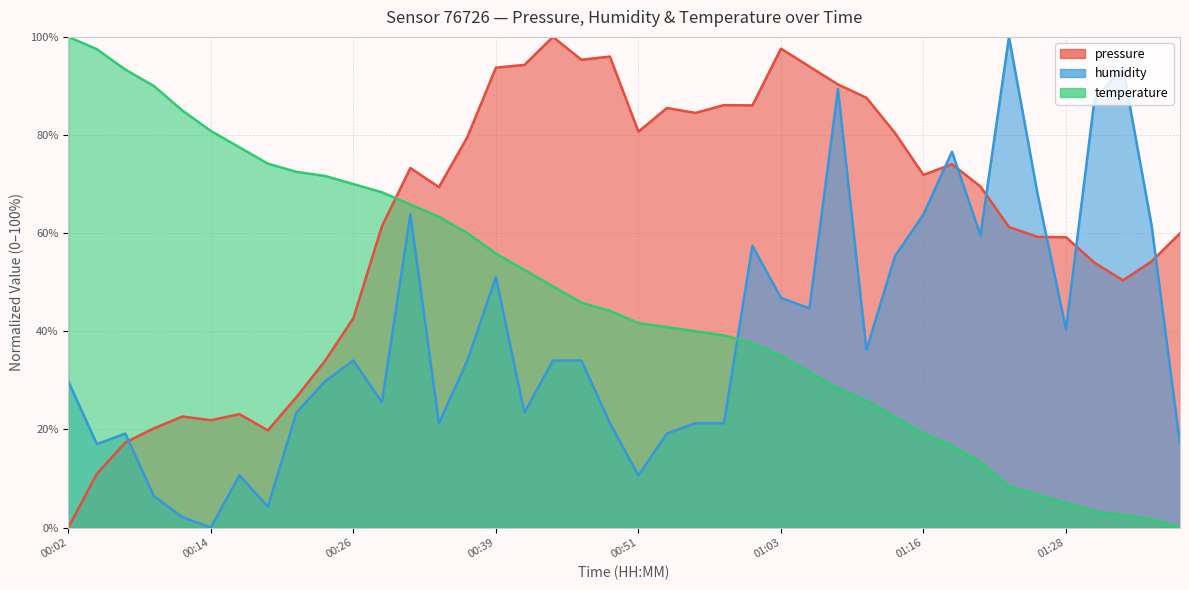

Rank the categories by humidity value from lowest to highest.

00:14, 00:11, 00:19, 00:09, 00:16, 00:51, 00:04, 01:38, 00:07, 00:53, 00:34, 00:49, 00:56, 00:58, 00:21, 00:41, 00:29, 00:02, 00:24, 00:26, 00:36, 00:44, 00:46, 01:11, 01:28, 01:06, 01:03, 00:39, 01:13, 01:01, 01:21, 01:35, 00:31, 01:16, 01:26, 01:18, 01:31, 01:08, 01:33, 01:23